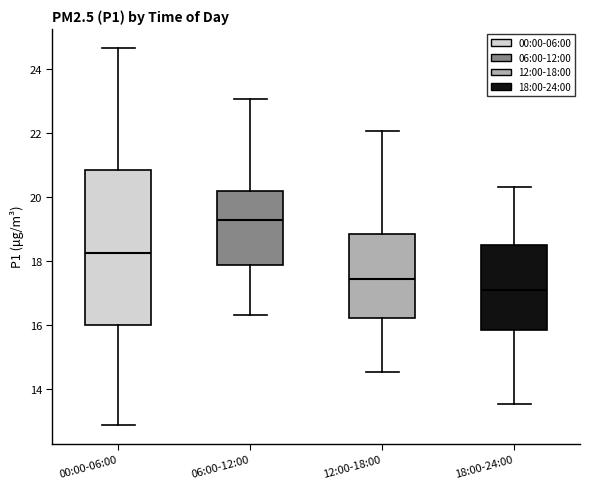

Which box is the tallest, from its lower edge to its upper edge?

00:00-06:00